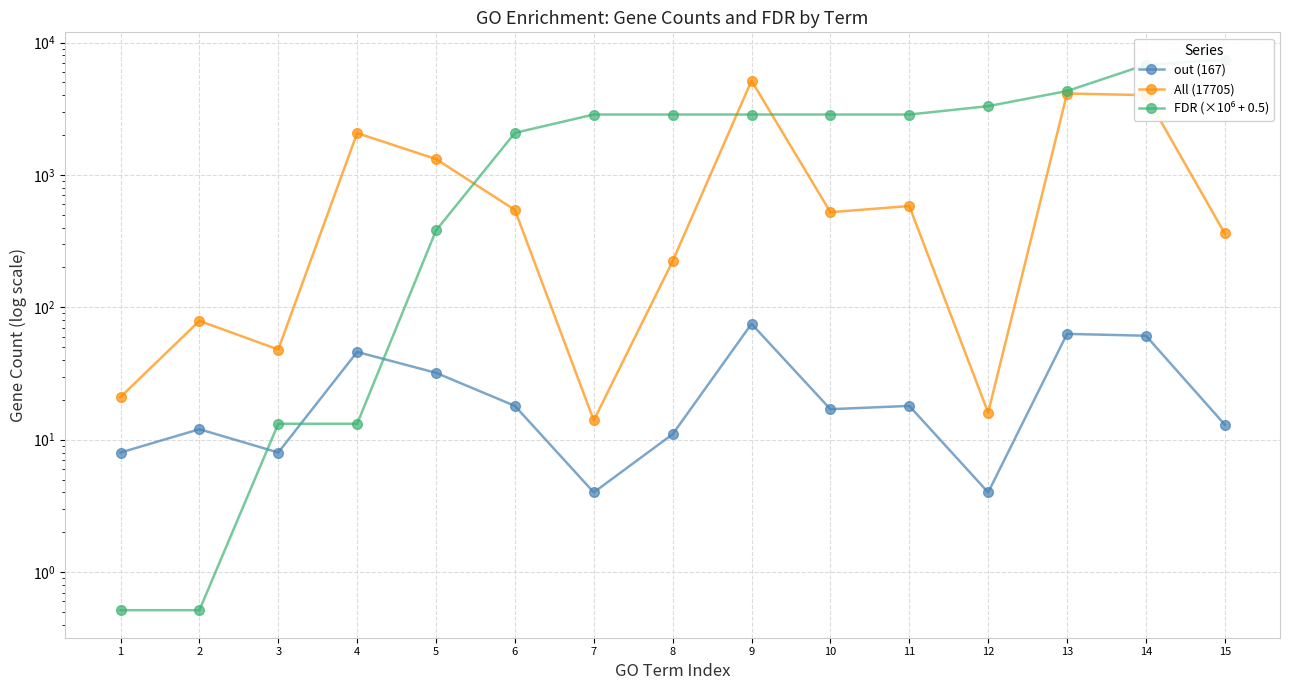

Reading left to right, extract all data points from this chart.

out (167): 1=8.0	2=12.0	3=8.0	4=46.0	5=32.0	6=18.0	7=4.0	8=11.0	9=75.0	10=17.0	11=18.0	12=4.0	13=63.0	14=61.0	15=13.0
All (17705): 1=21.0	2=79.0	3=48.0	4=2070.0	5=1317.0	6=544.0	7=14.0	8=223.0	9=5149.0	10=523.0	11=582.0	12=16.0	13=4119.0	14=4005.0	15=361.0
FDR (×10⁶ + 0.5): 1=0.5	2=0.5	3=13.2	4=13.2	5=380.7	6=2077.3	7=2858.7	8=2858.7	9=2858.7	10=2858.7	11=2858.7	12=3306.8	13=4301.4	14=6795.2	15=7397.8